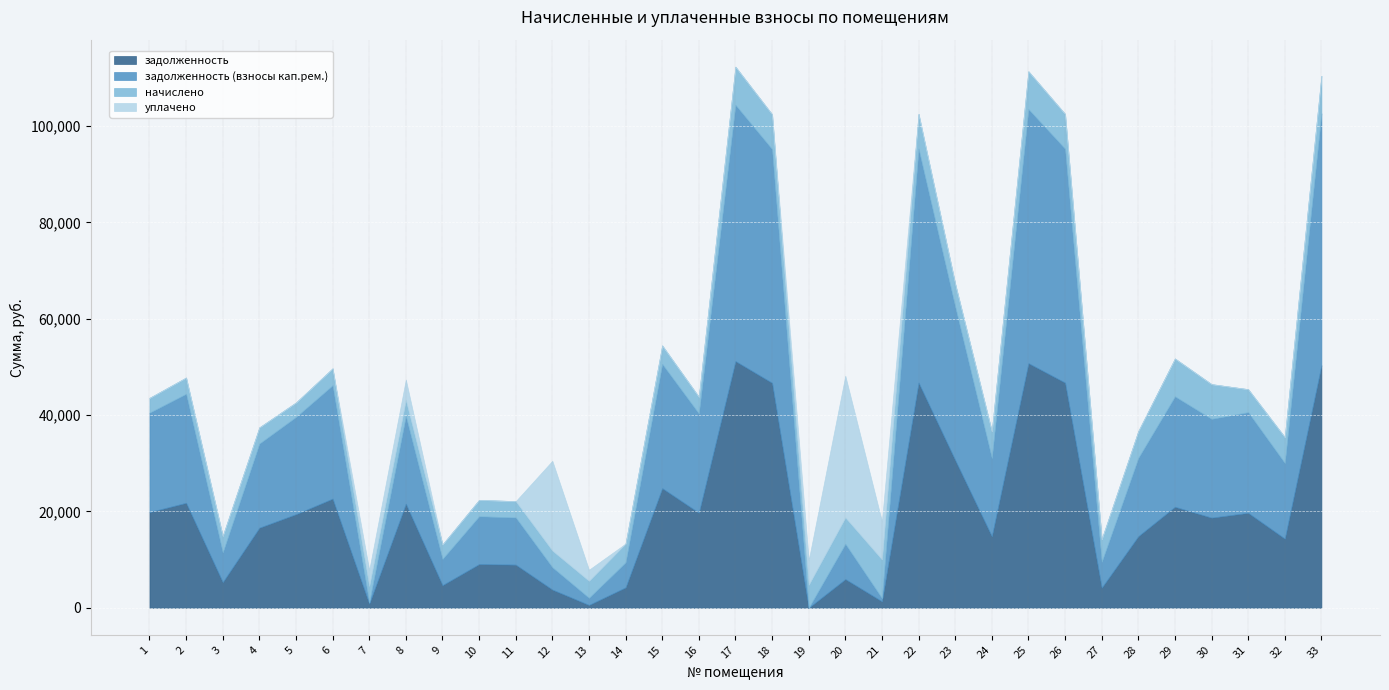

What is the sum of all уплачено values?

32451.5